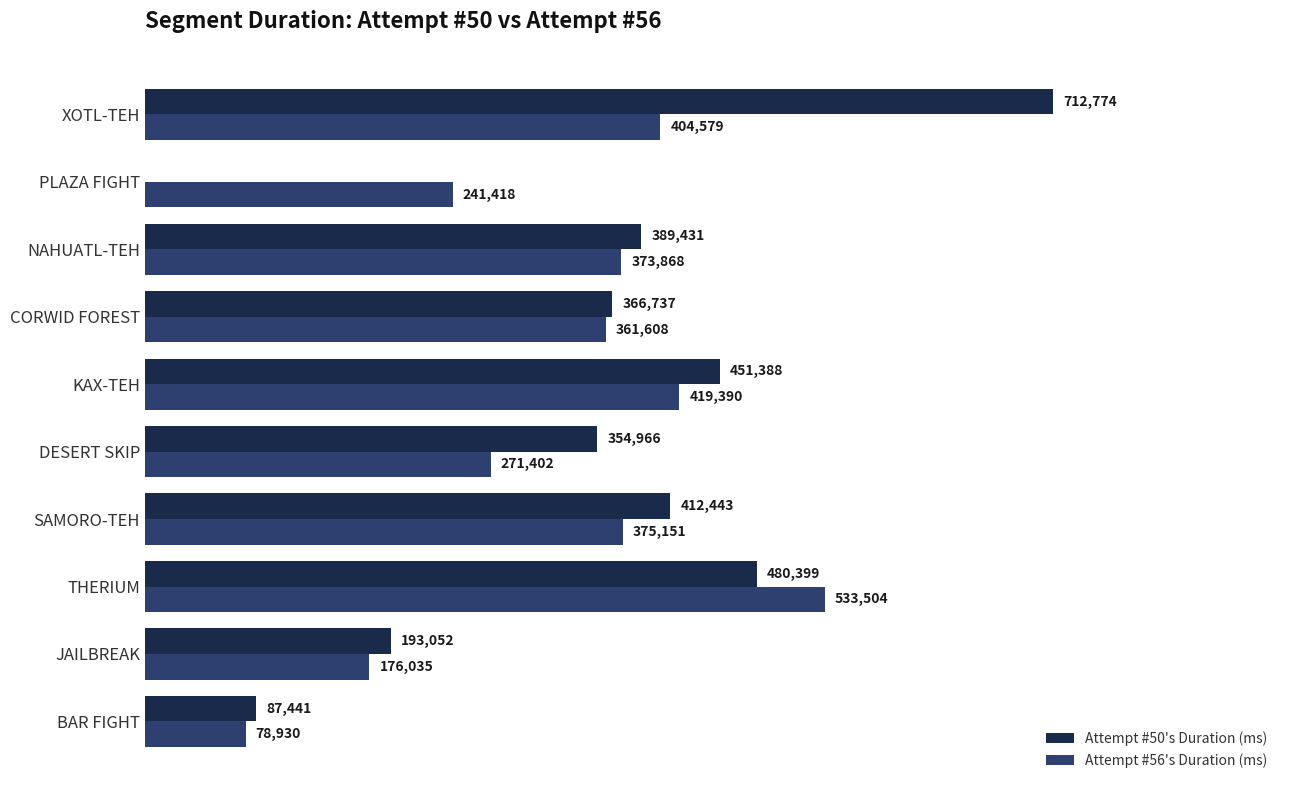

At which category is the sum across all series the highest?

XOTL-TEH